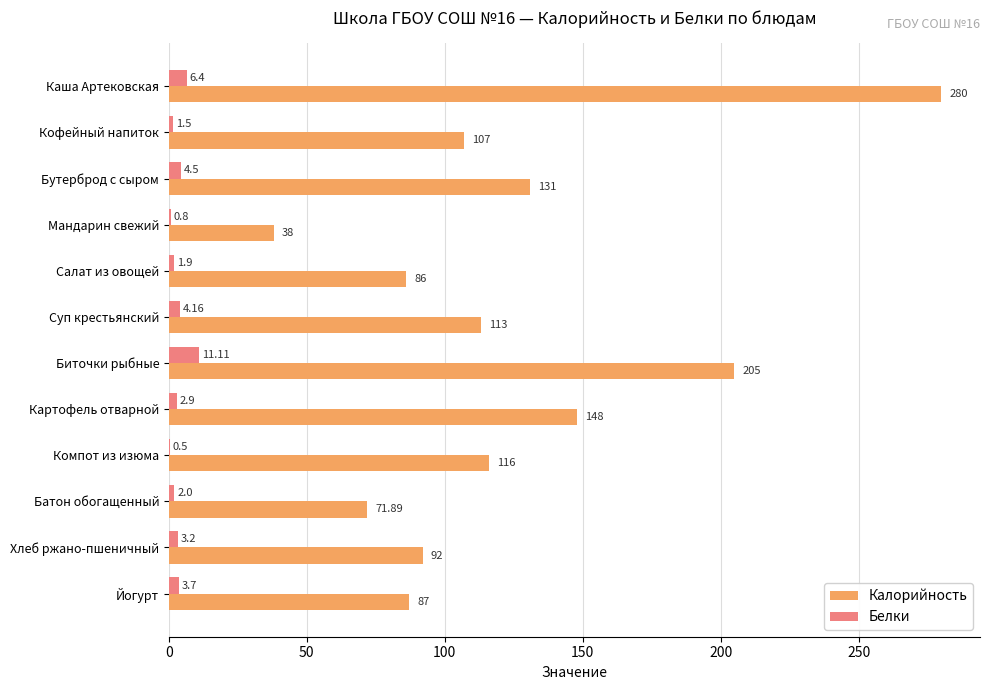

Where is Калорийность nearest to the value 159?

Картофель отварной